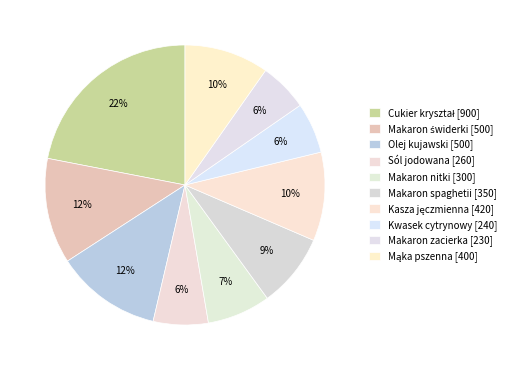

What percentage do Makaron zacierka and Kwasek cytrynowy together represent?

11.5%